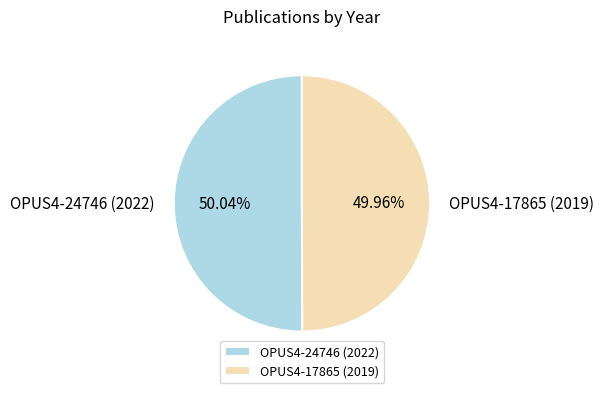

How many segments does this pie chart have?

2